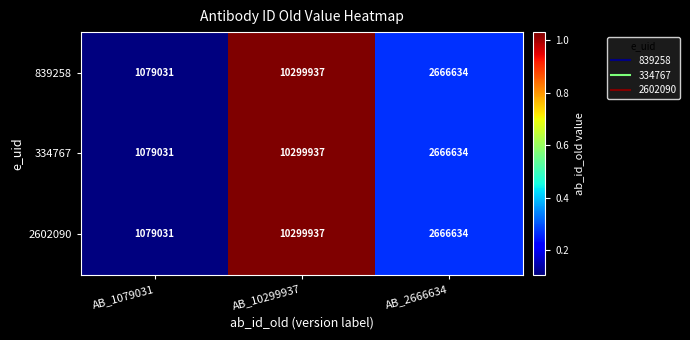

Is the value of 2602090 at AB_1079031 greater than the value of 839258 at AB_10299937?

No